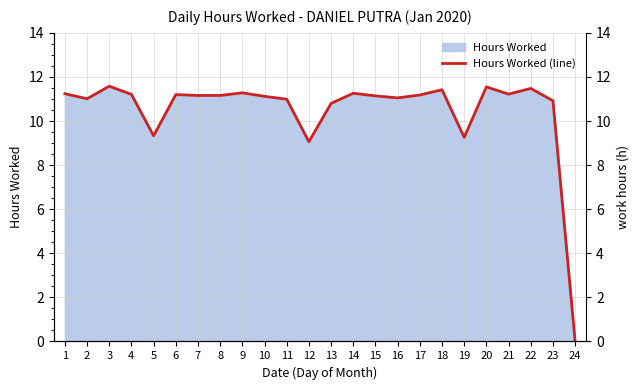

What is the value of the 12th point from the left?

9.1